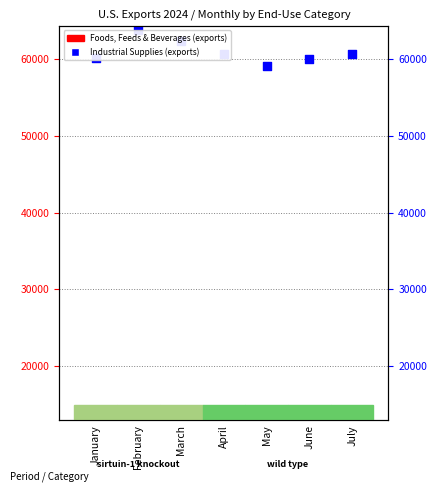

Between June and January, which is larger?

January